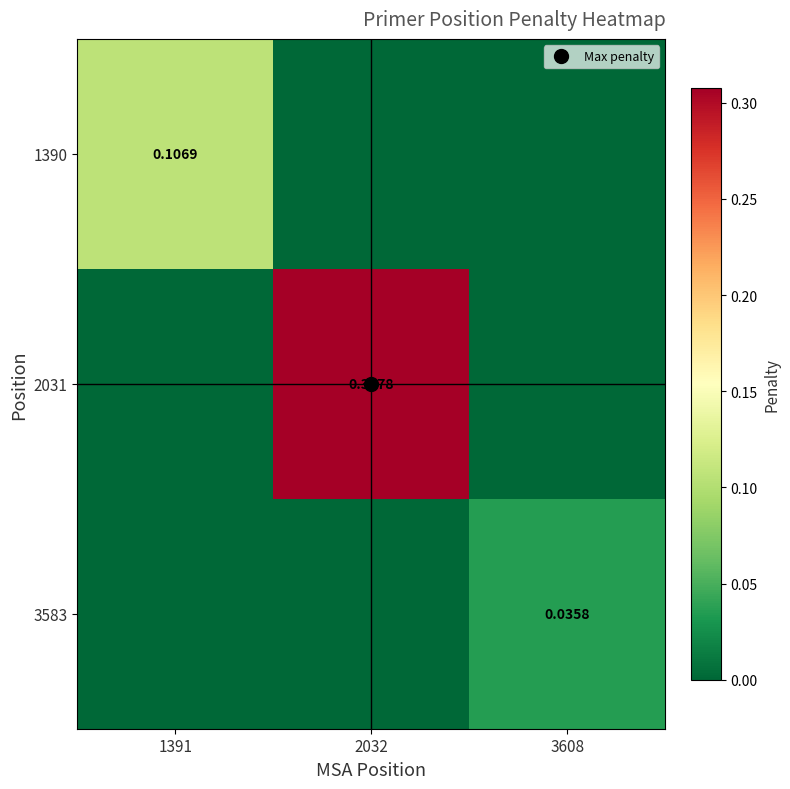

How many series are shown in this chart?

3